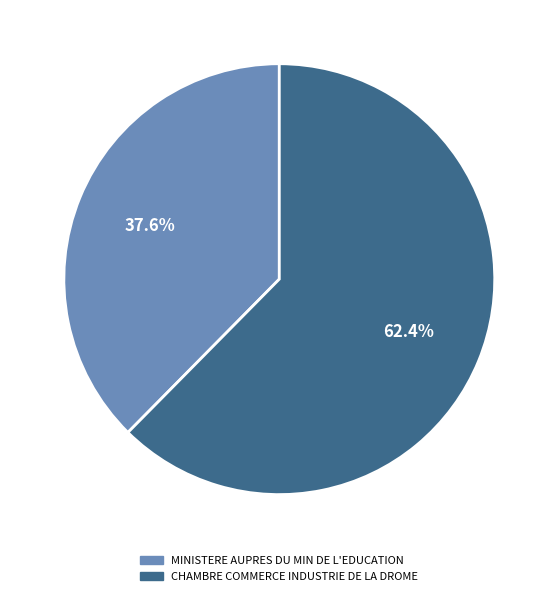

Is CHAMBRE COMMERCE INDUSTRIE DE LA DROME the majority of the pie?

Yes